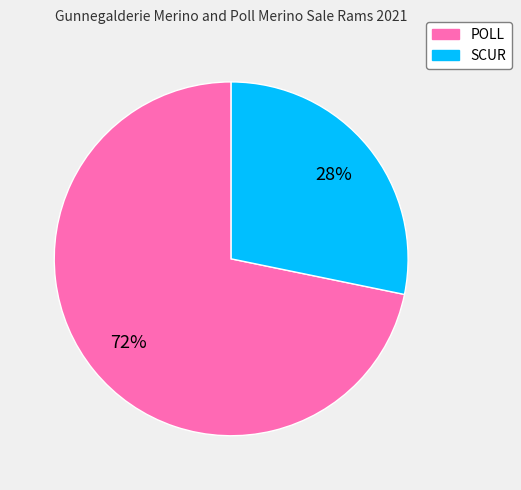

What is the majority slice?

POLL